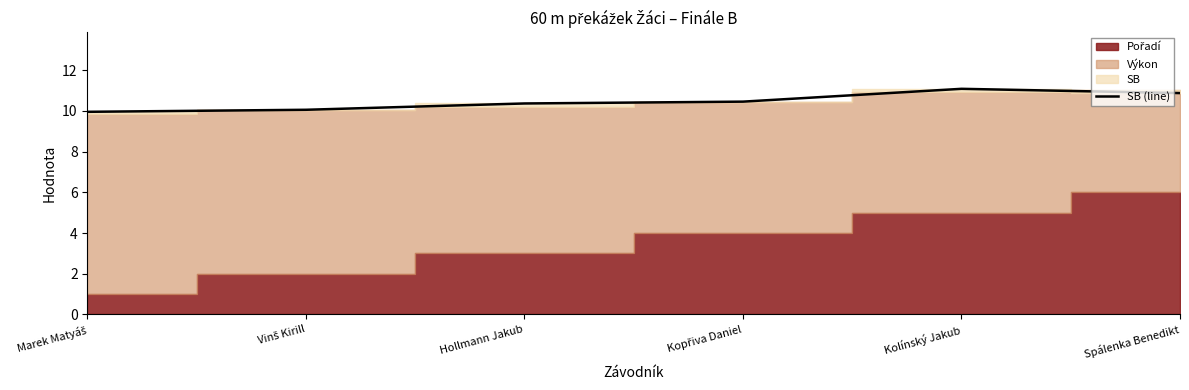

What is the label of the 2nd point from the left?

Vinš Kirill